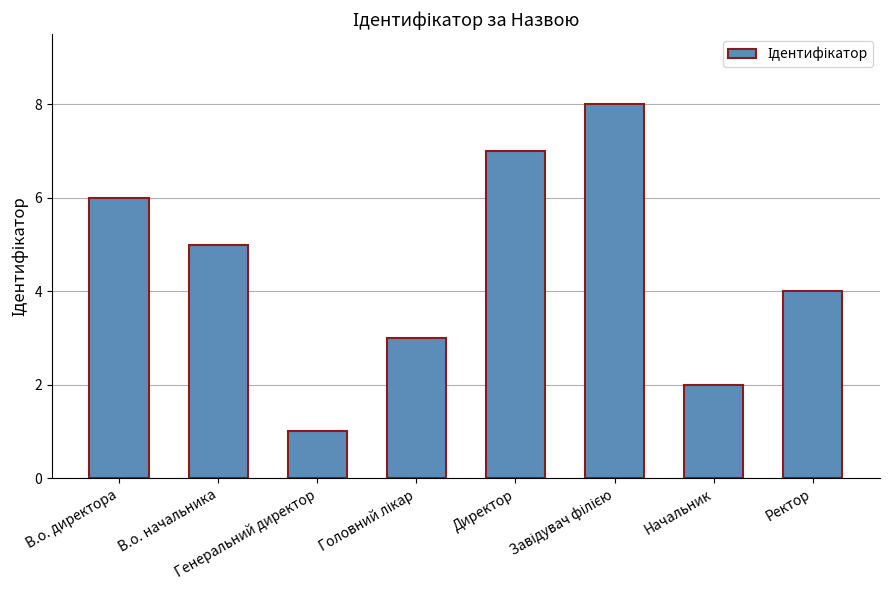

What is the smallest value displayed?

1